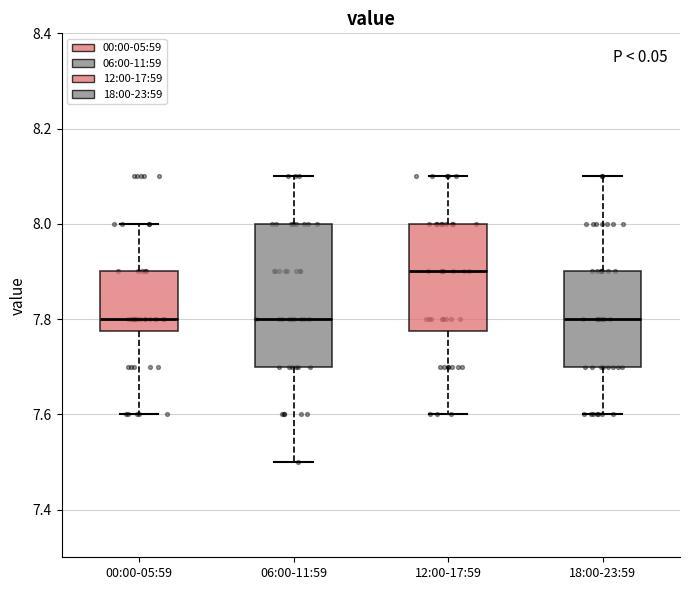

Reading left to right, transcribe this box plot: for each box, give where its median line is, the range the box spans, and where its two whiskers end, as read against the y-axis. The values are not printed on the chart, so give them approximately, as read against the axis.

00:00-05:59: median 7.80, box 7.78 to 7.90, whiskers 7.60 to 8.00
06:00-11:59: median 7.80, box 7.70 to 8.00, whiskers 7.50 to 8.10
12:00-17:59: median 7.90, box 7.78 to 8.00, whiskers 7.60 to 8.10
18:00-23:59: median 7.80, box 7.70 to 7.90, whiskers 7.60 to 8.10